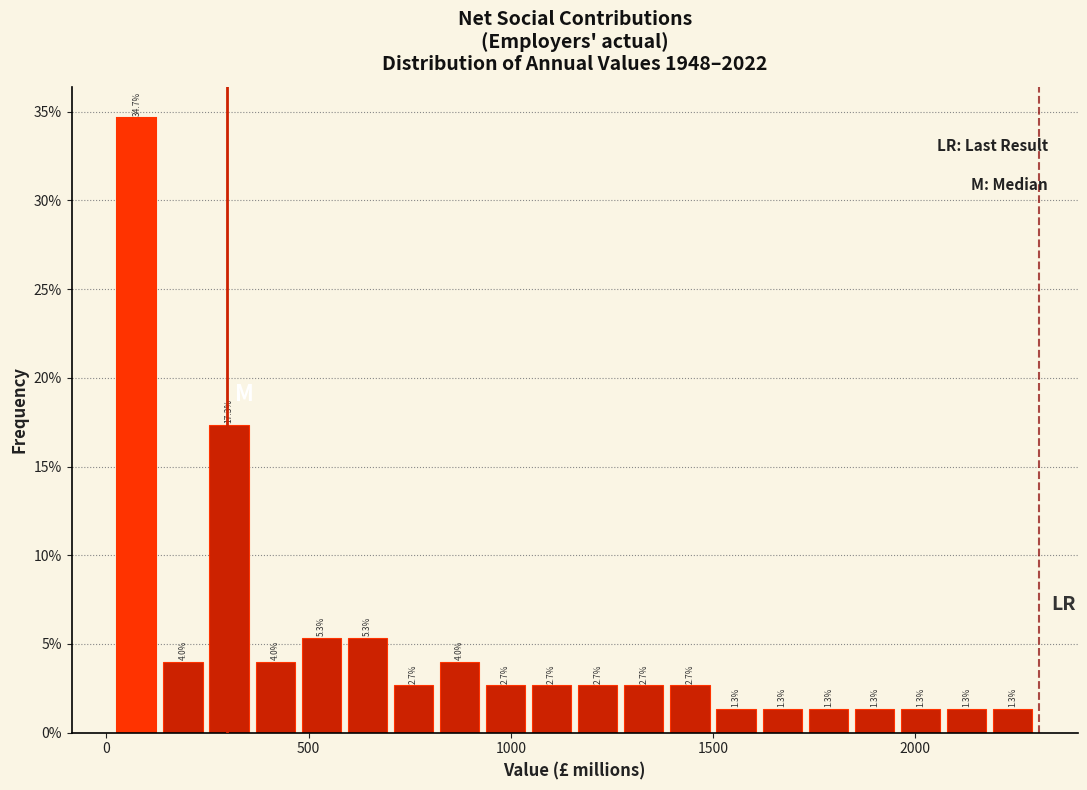

Around what value on the x-axis is the tallest bar? Give the approximate position of its centre, as read against the axis.

100